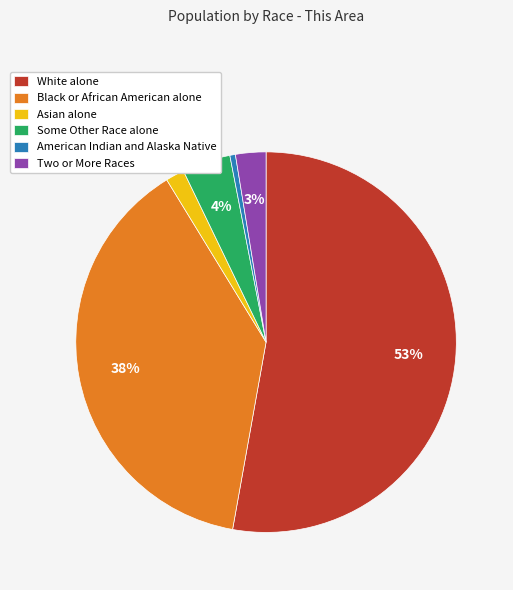

Is it true that White alone is 53% of the pie?

True